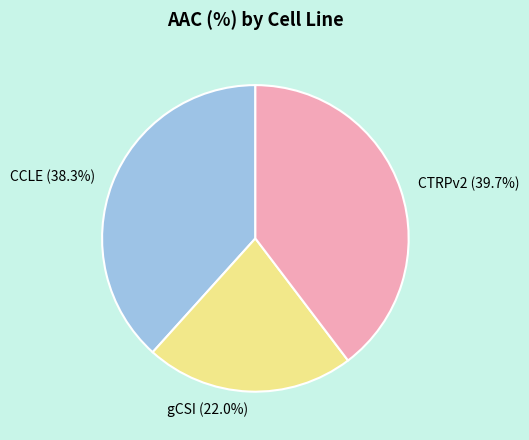

To the nearest percent, what percentage of the pie is CCLE?

38%